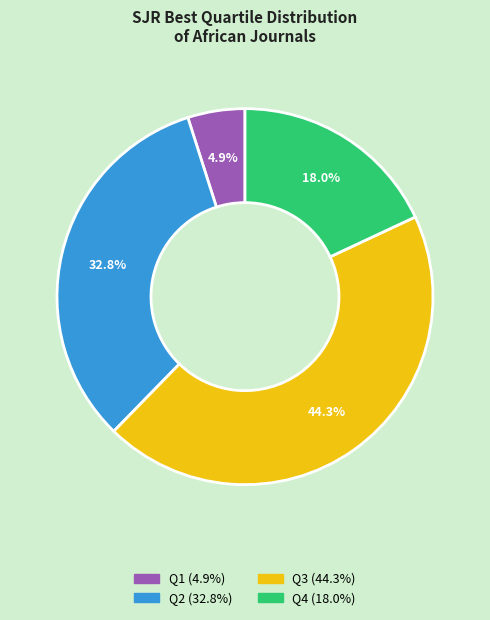

Which has a higher value, Q3 or Q2?

Q3